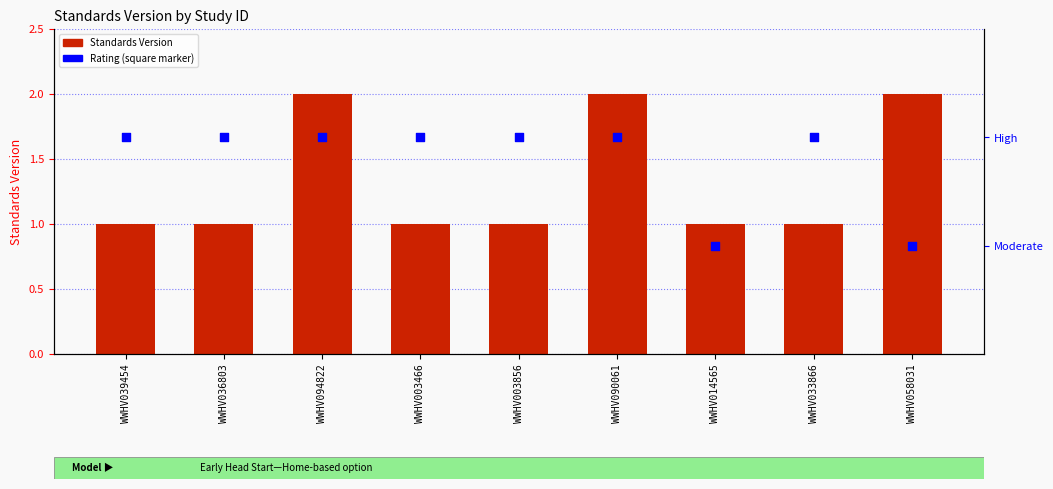

Between WWHV014565 and WWHV058031, which is larger?

WWHV058031